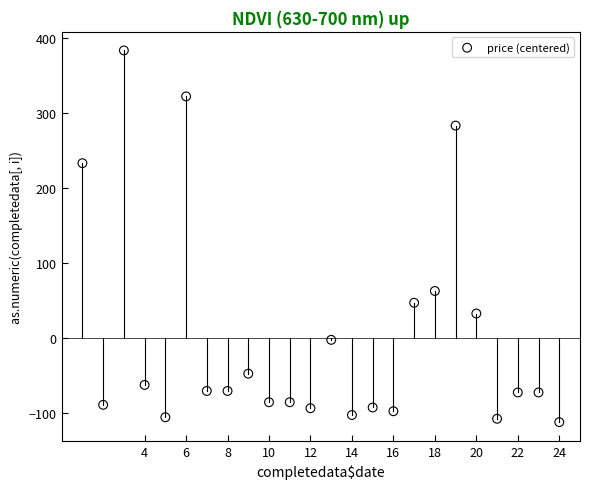

What Y value in the scatter plot is closest to 135?

62.9